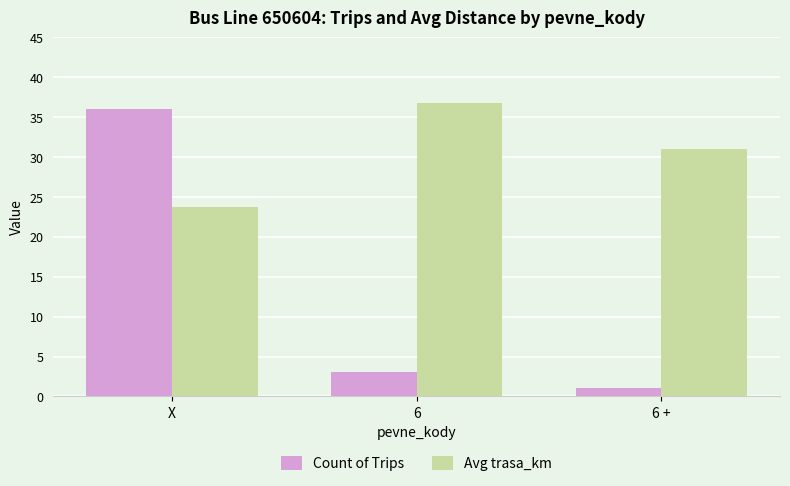

Read the Avg trasa_km value at 6.

36.7